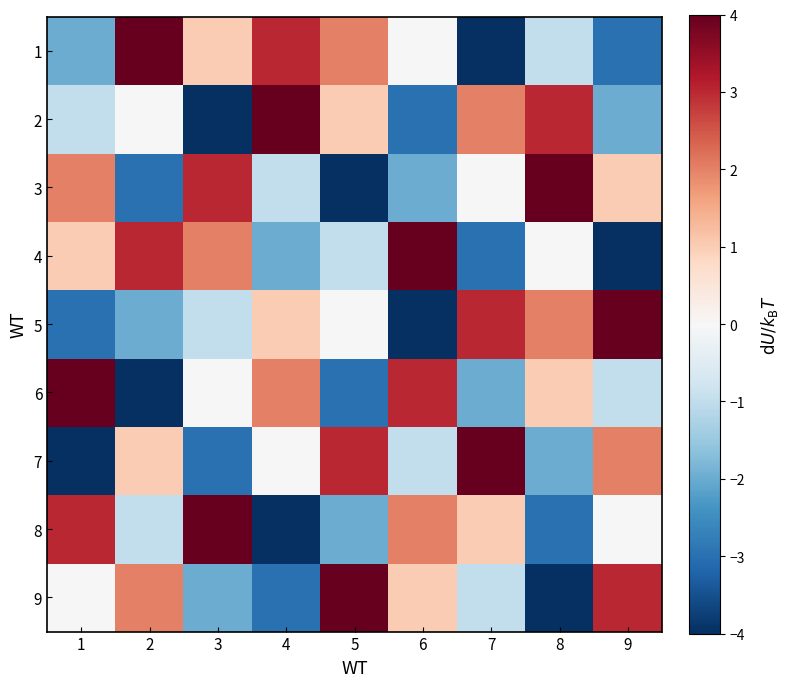

Between 8 and 5, which is larger?

5